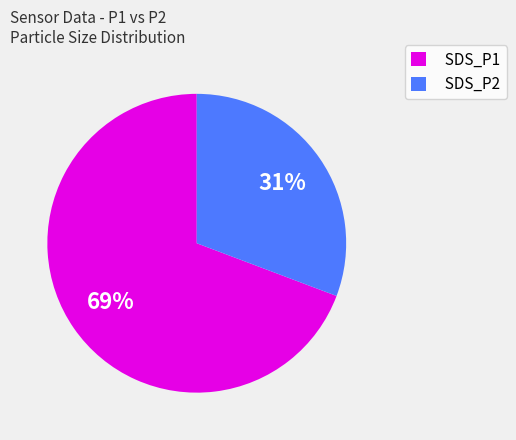

Which slice is the largest?

SDS_P1